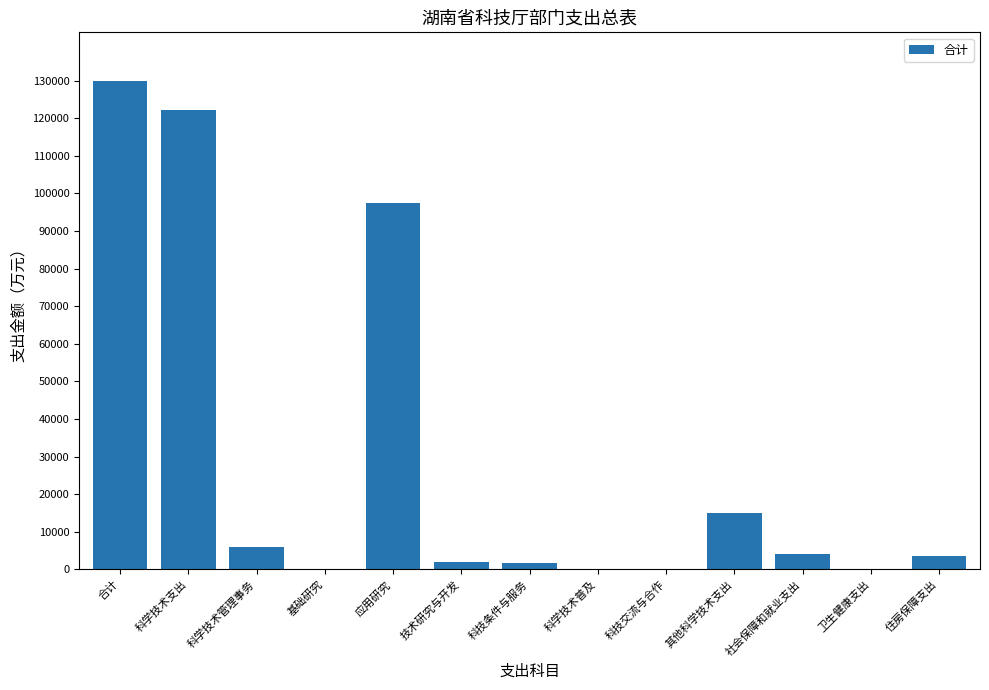

What is the average value?

29374.4